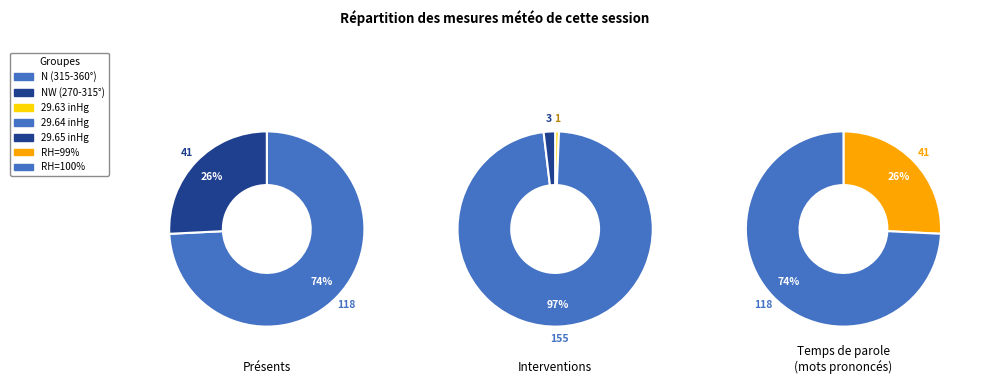

Which has a higher value, N (RH=99) or N (RH=100)?

N (RH=100)